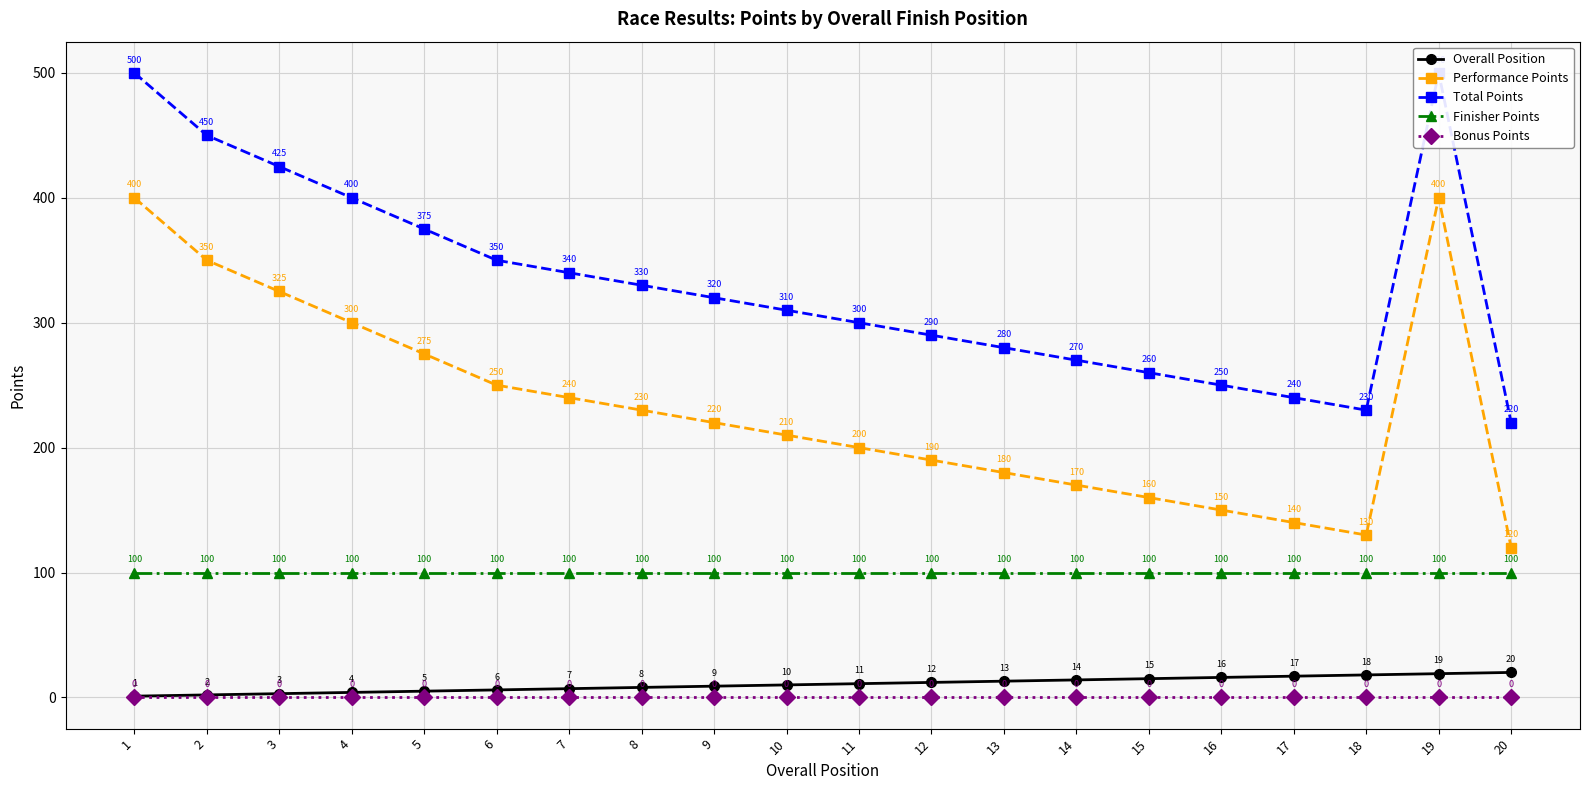

How many values in the Overall Position series are below 11?

10